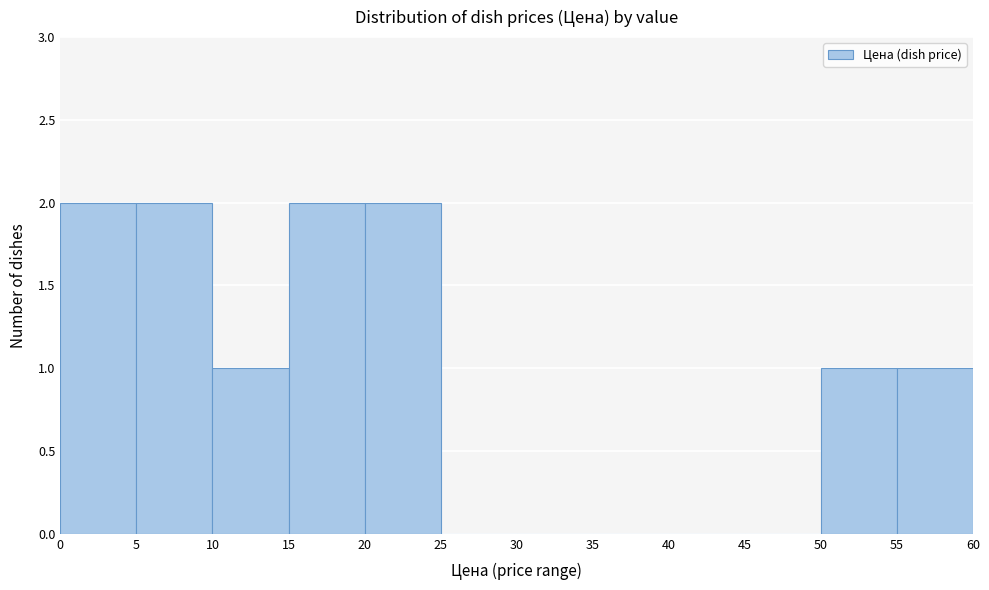

Reading left to right, transcribe this chart: for each bar, give the range it covers on the x-axis and its height. The values are not printed on the chart, so give them approximately, as read against the axis.

0 to 5: 2
5 to 10: 2
10 to 15: 1
15 to 20: 2
20 to 25: 2
25 to 30: 0
30 to 35: 0
35 to 40: 0
40 to 45: 0
45 to 50: 0
50 to 55: 1
55 to 60: 1